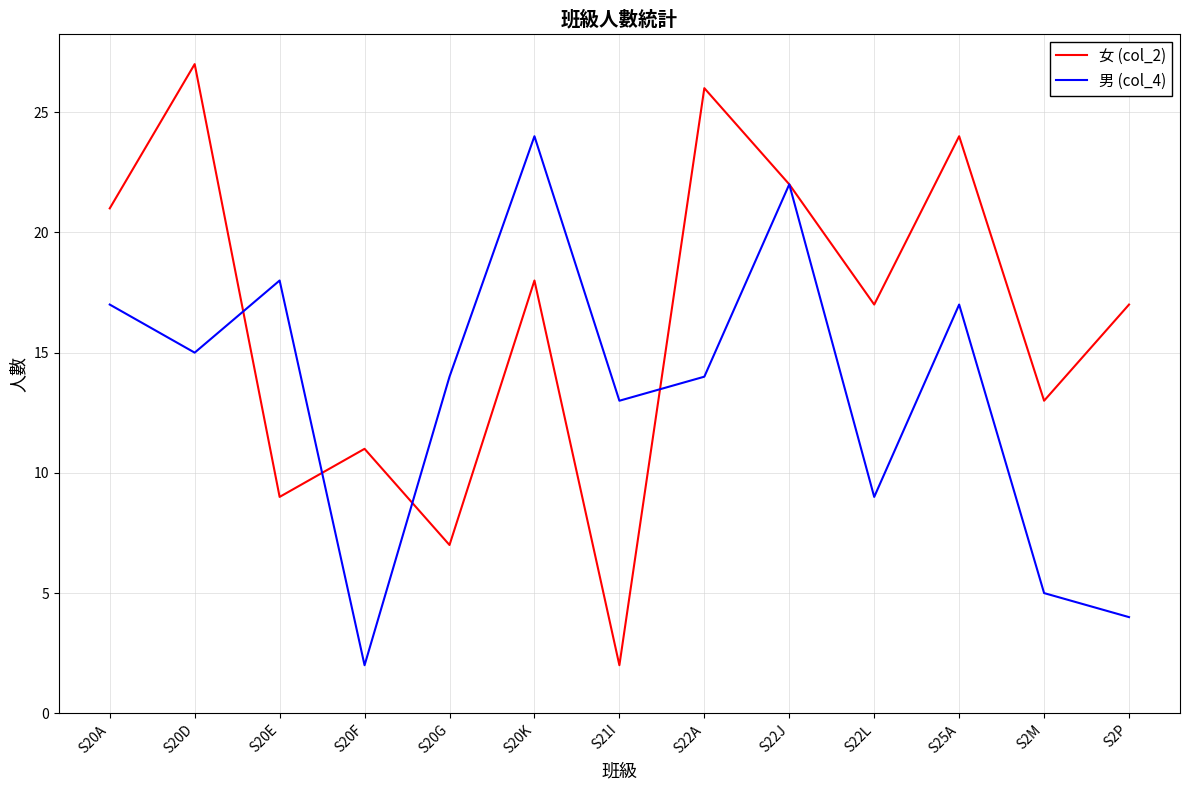

Reading right to left, list all the values displayed in this chart.

女 (col_2): S2P=17	S2M=13	S25A=24	S22L=17	S22J=22	S22A=26	S21I=2	S20K=18	S20G=7	S20F=11	S20E=9	S20D=27	S20A=21
男 (col_4): S2P=4	S2M=5	S25A=17	S22L=9	S22J=22	S22A=14	S21I=13	S20K=24	S20G=14	S20F=2	S20E=18	S20D=15	S20A=17